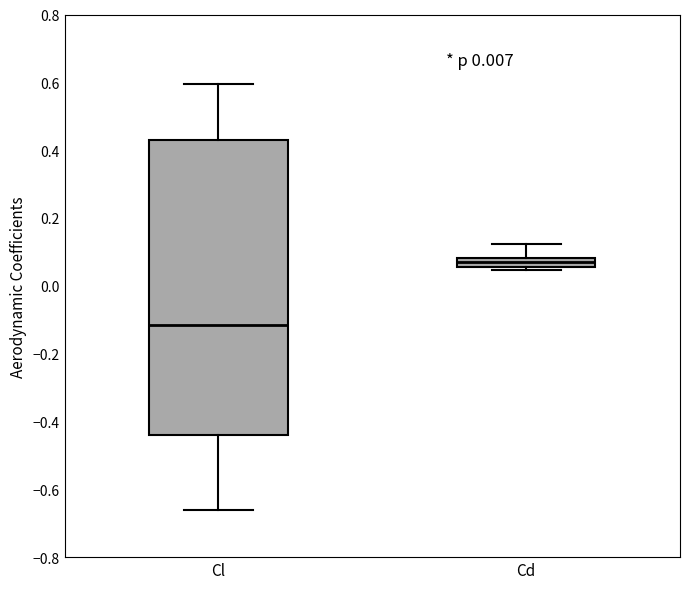

Where does the upper whisker of the box for Cl end on the y-axis? The values are not printed on the chart, so give them approximately, as read against the axis.

0.60